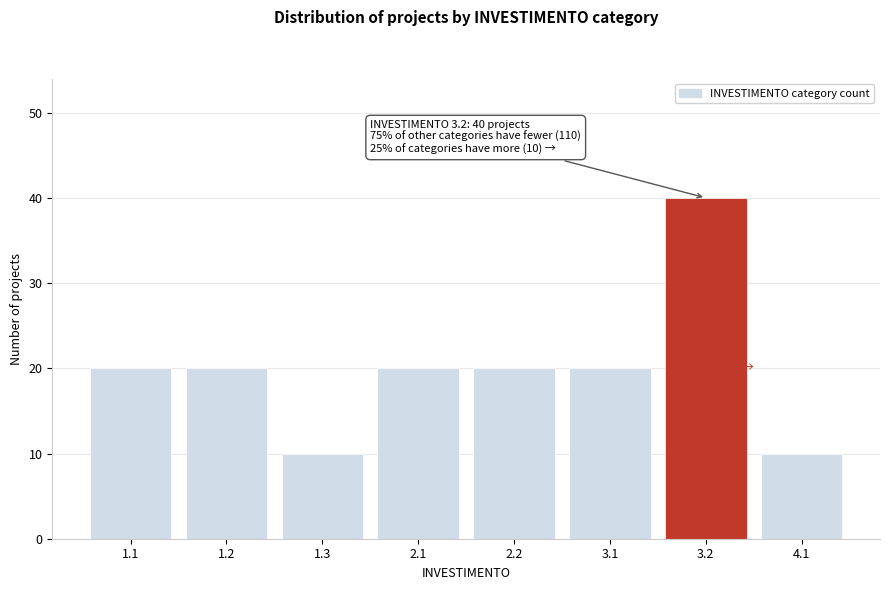

Reading left to right, list all the values displayed in this chart.

1.1=20	1.2=20	1.3=10	2.1=20	2.2=20	3.1=20	3.2=40	4.1=10